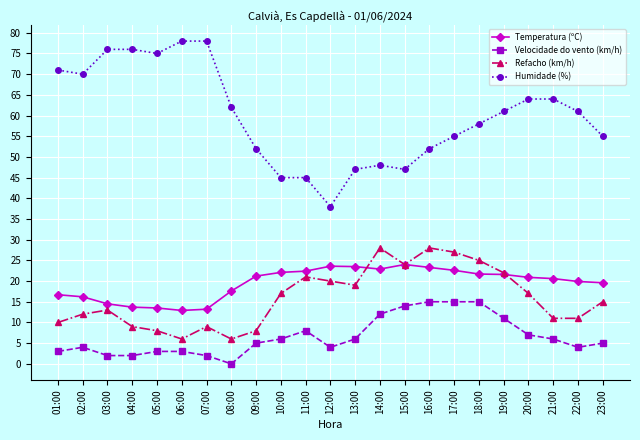

List the series in order of their peak value, highest first.

Humidade (%), Refacho (km/h), Temperatura (ºC), Velocidade do vento (km/h)